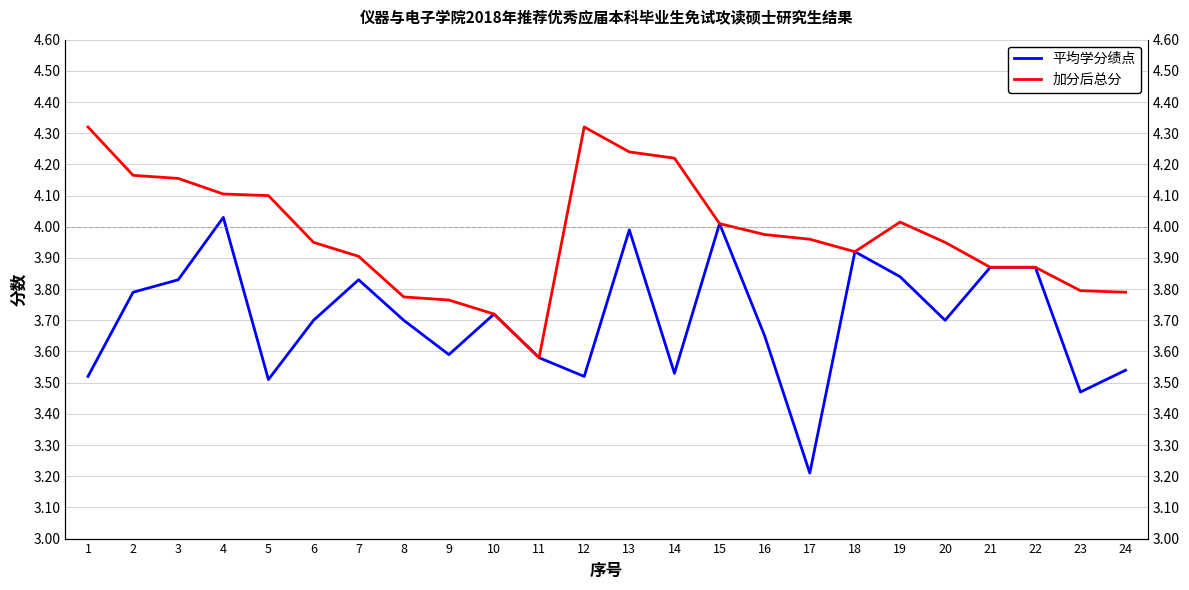

True or false: 平均学分绩点 and 加分后总分 intersect in this chart.

False